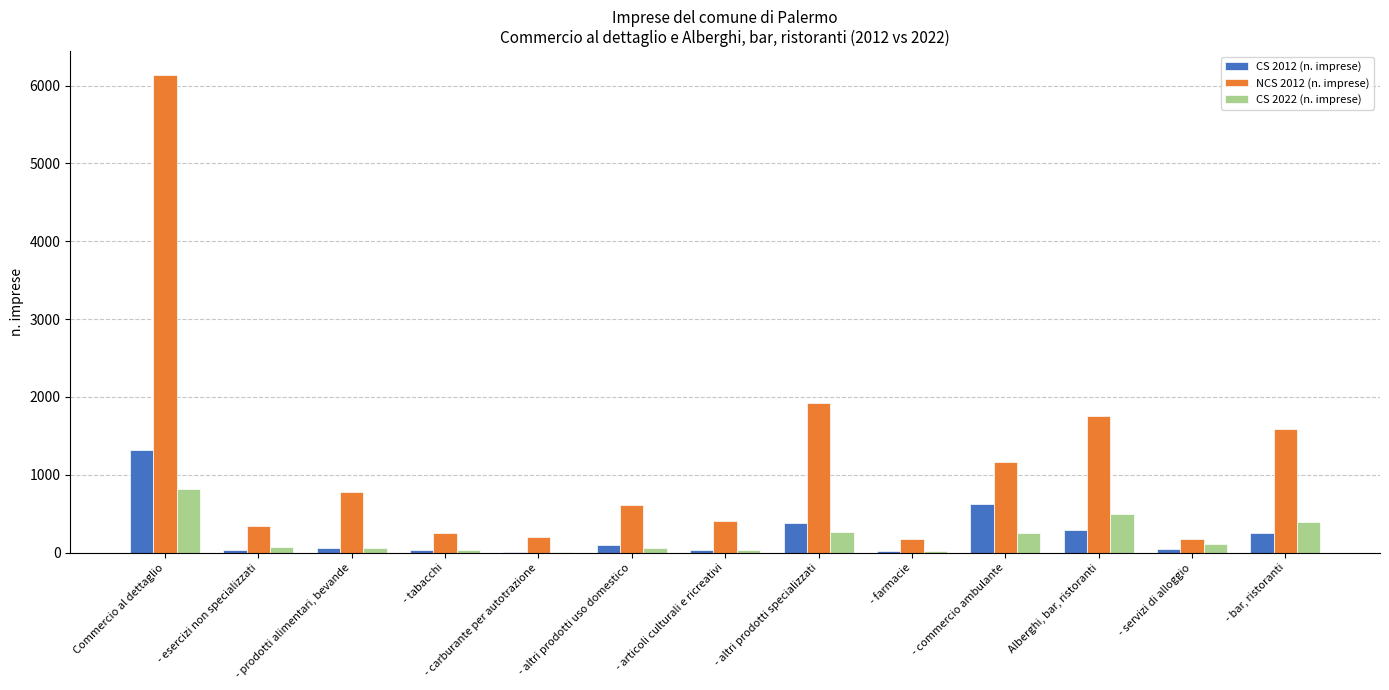

The value of CS 2022 (n. imprese) at - carburante per autotrazione is 3. True or false?

True